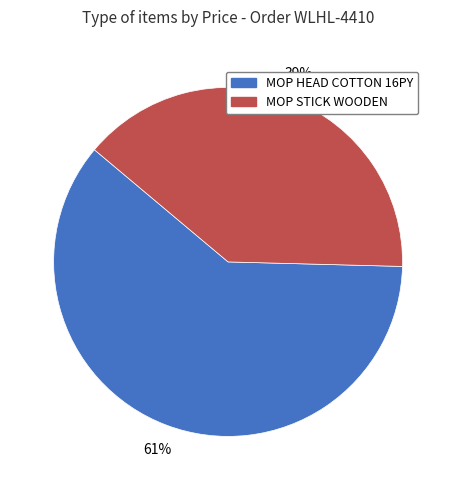

Is there any slice that represents more than half of the pie?

Yes